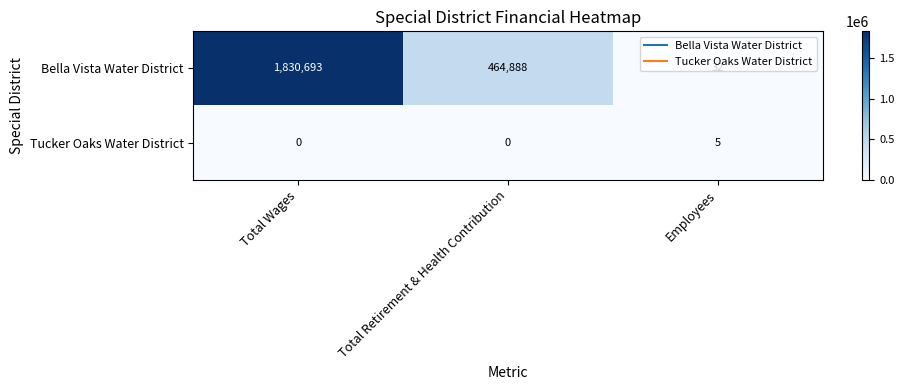

How many series are shown in this chart?

2